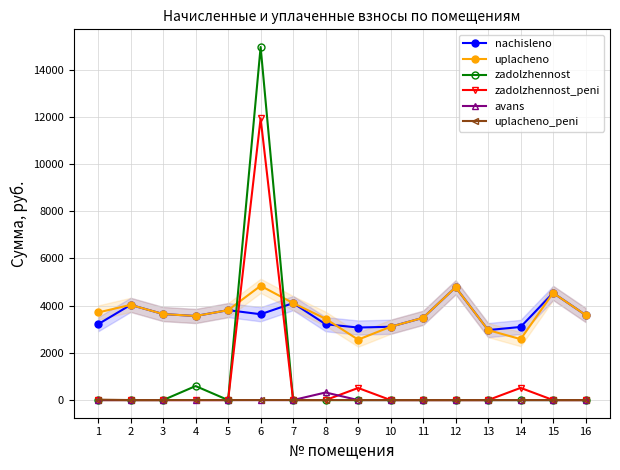

What value does the nachisleno series have at 9?

3071.9